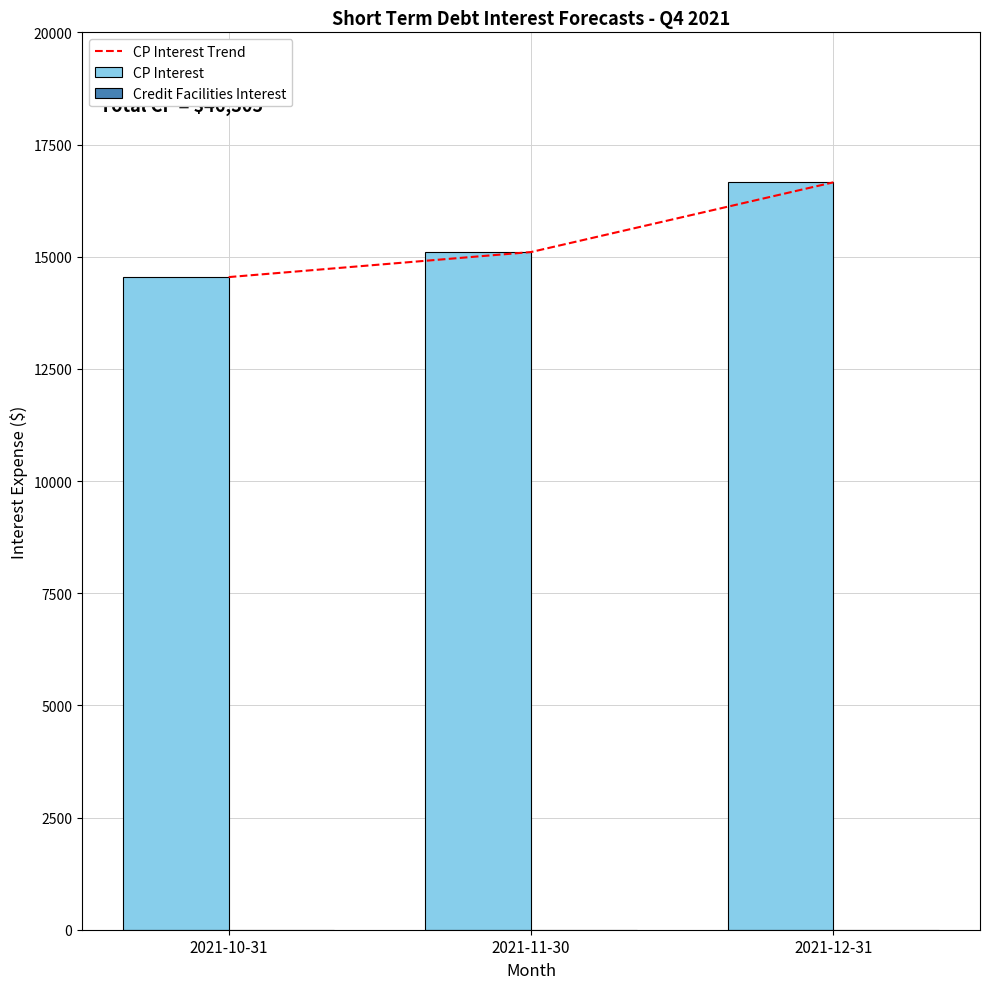

What position from the left is 2021-10-31?

1